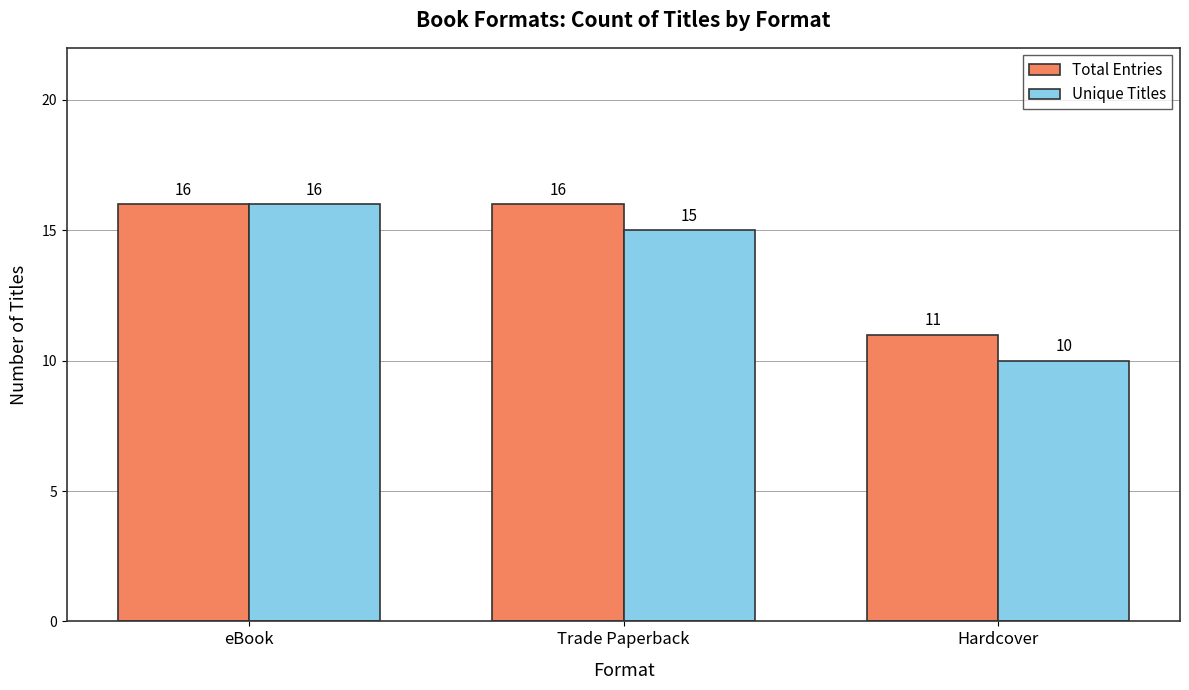

Is it true that Total Entries equals 25 at Trade Paperback?

False